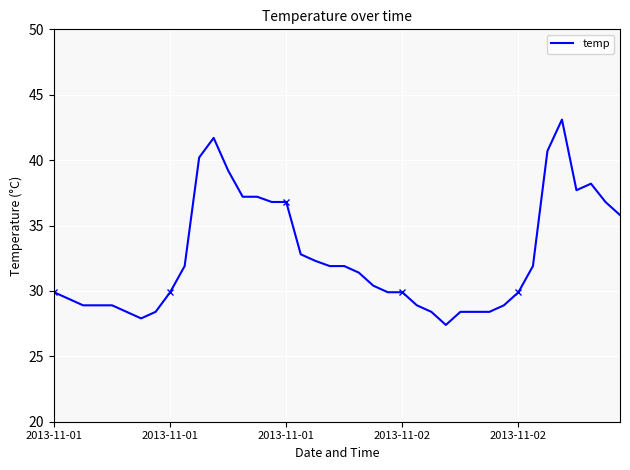

How many values are below 31?

20